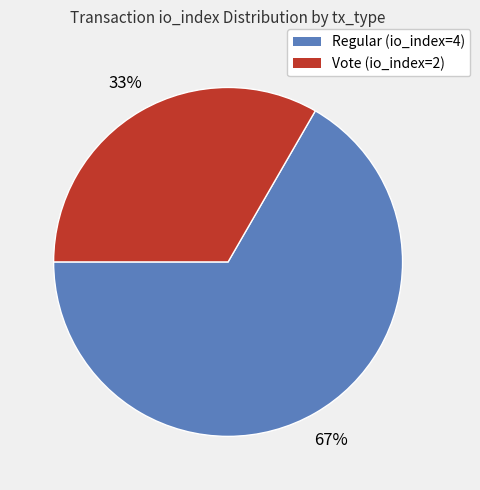

To the nearest percent, what portion does Regular (io_index=4) represent?

67%